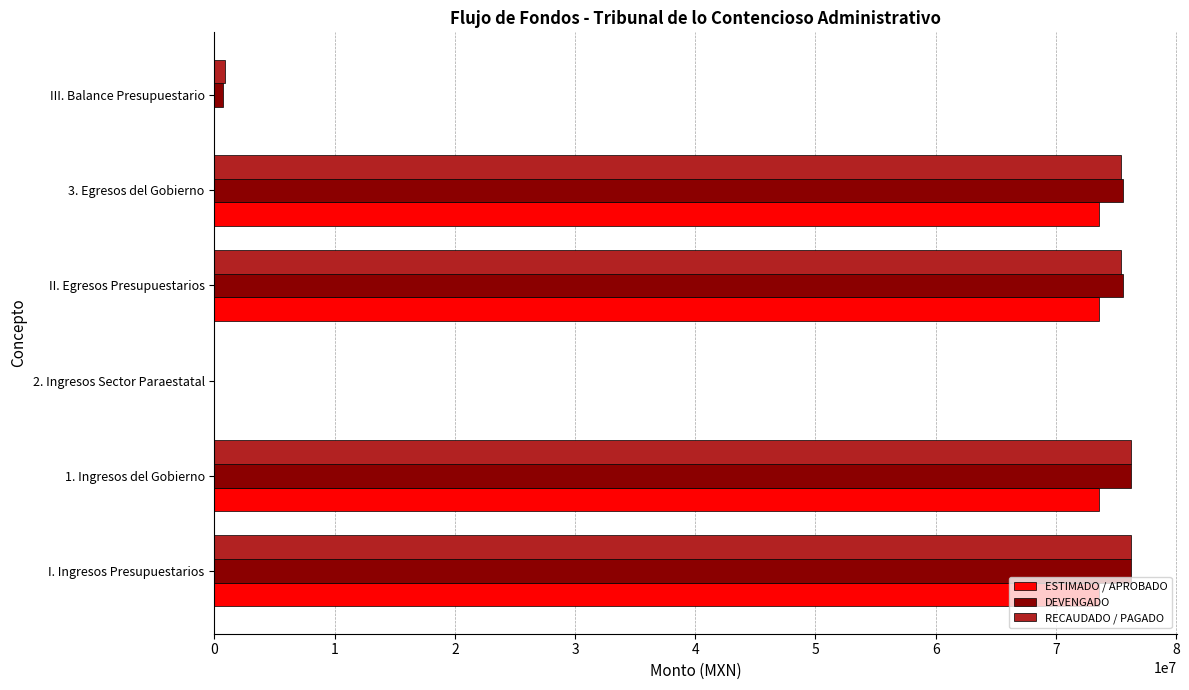

What is the average value of the ESTIMADO / APROBADO series?

49057981.9